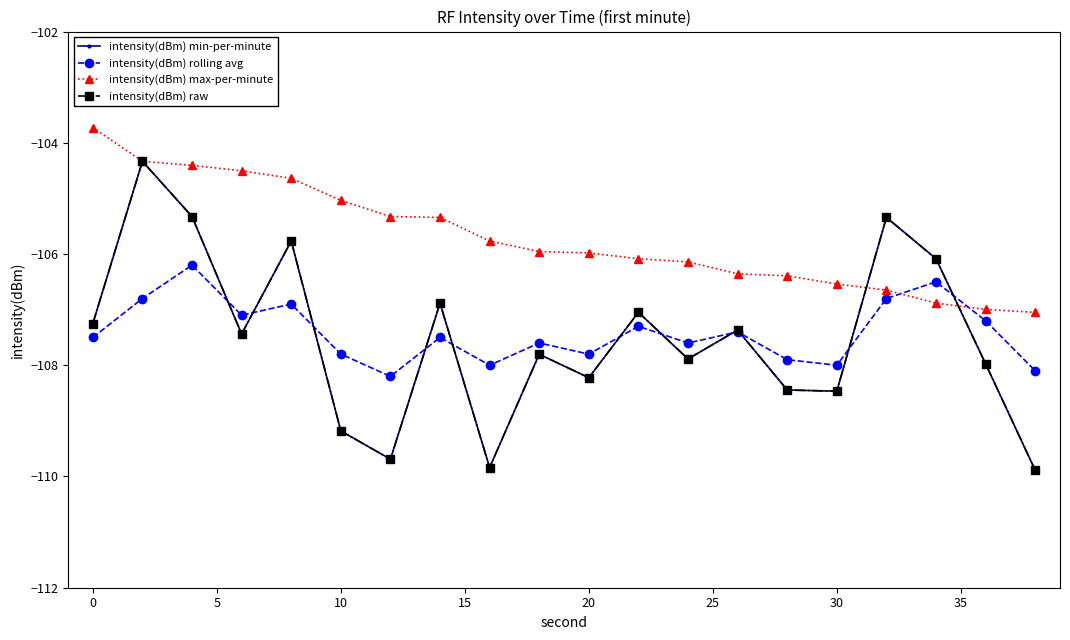

Does the chart have visible grid lines?

No